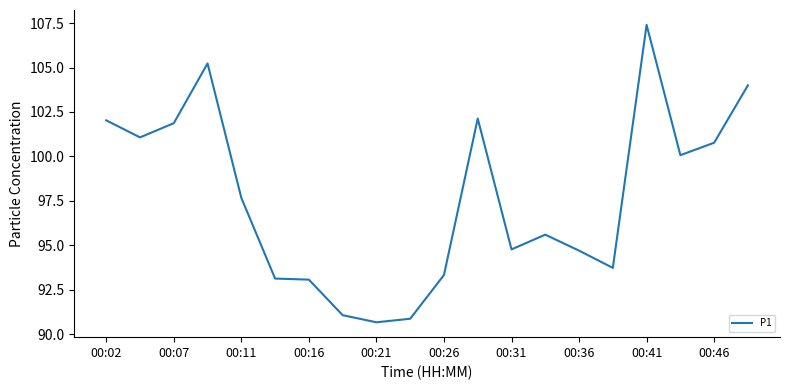

What is the difference between the maximum and minimum values?

16.7